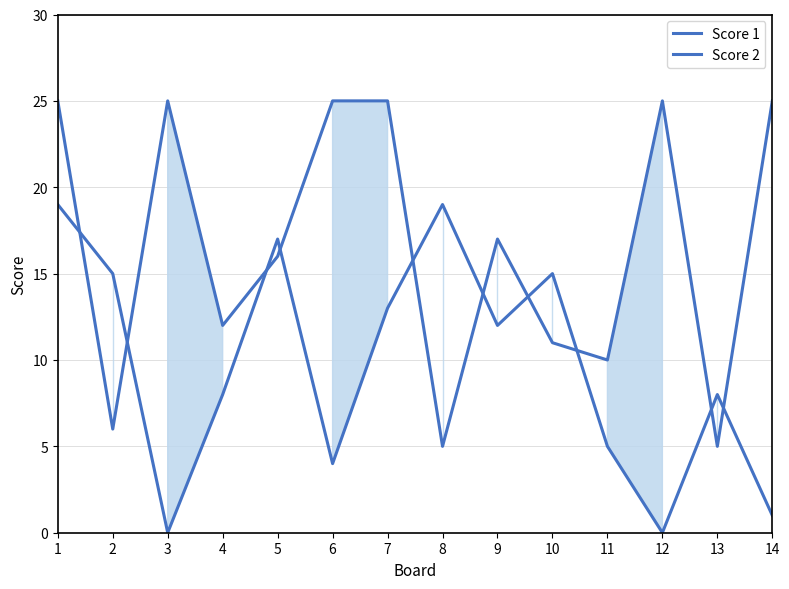

Reading left to right, extract all data points from this chart.

Score 1: 1=25	2=6	3=25	4=12	5=16	6=25	7=25	8=5	9=17	10=11	11=10	12=25	13=5	14=25
Score 2: 1=19	2=15	3=0	4=8	5=17	6=4	7=13	8=19	9=12	10=15	11=5	12=0	13=8	14=1